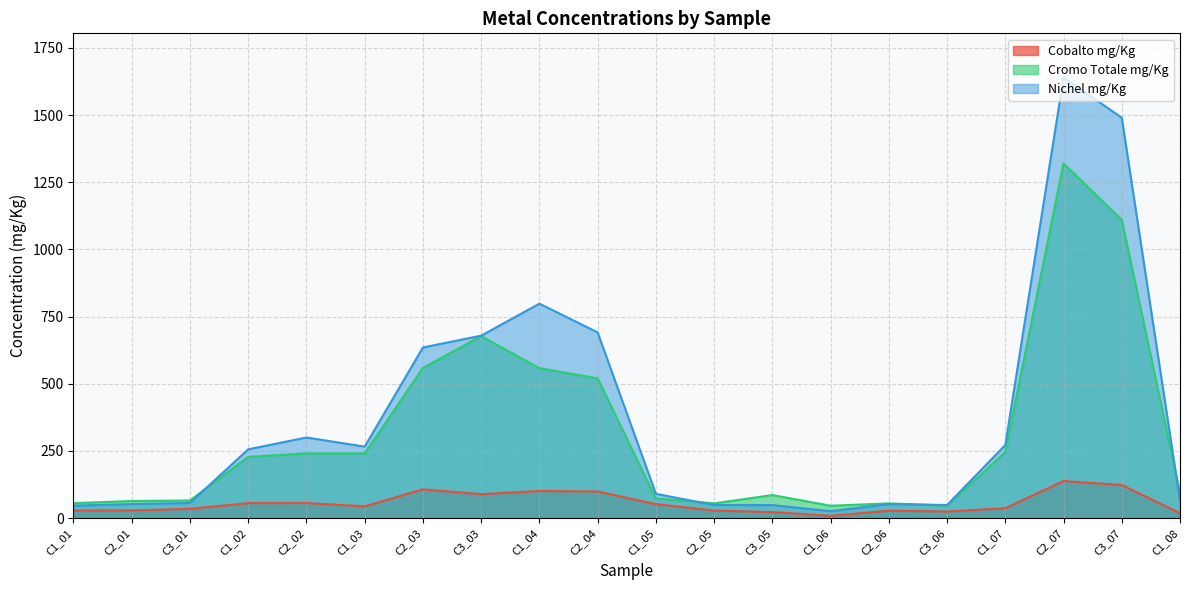

What is the label of the 5th point from the left?

C2_02